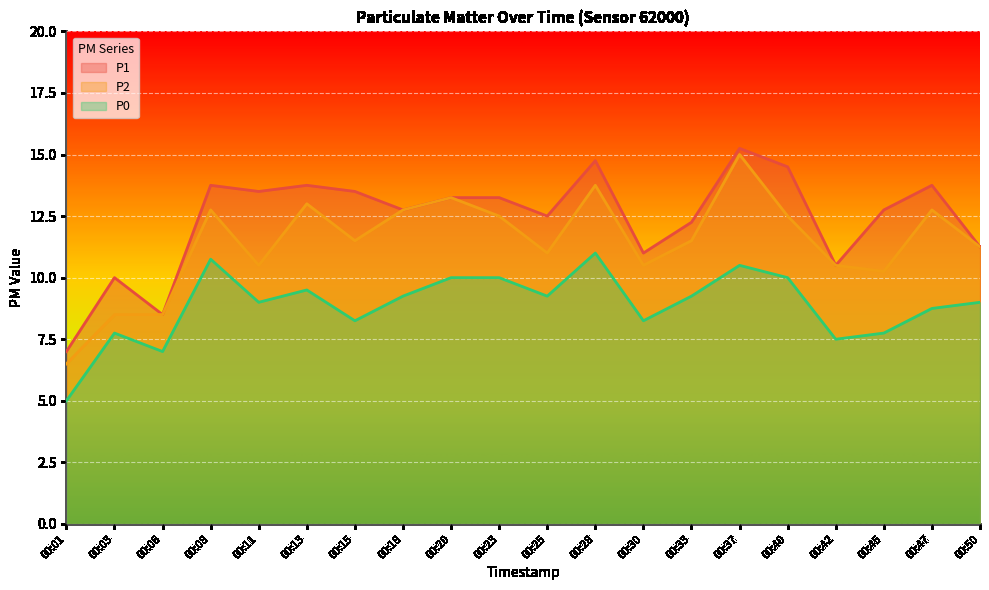

How many lines are shown in the chart?

3